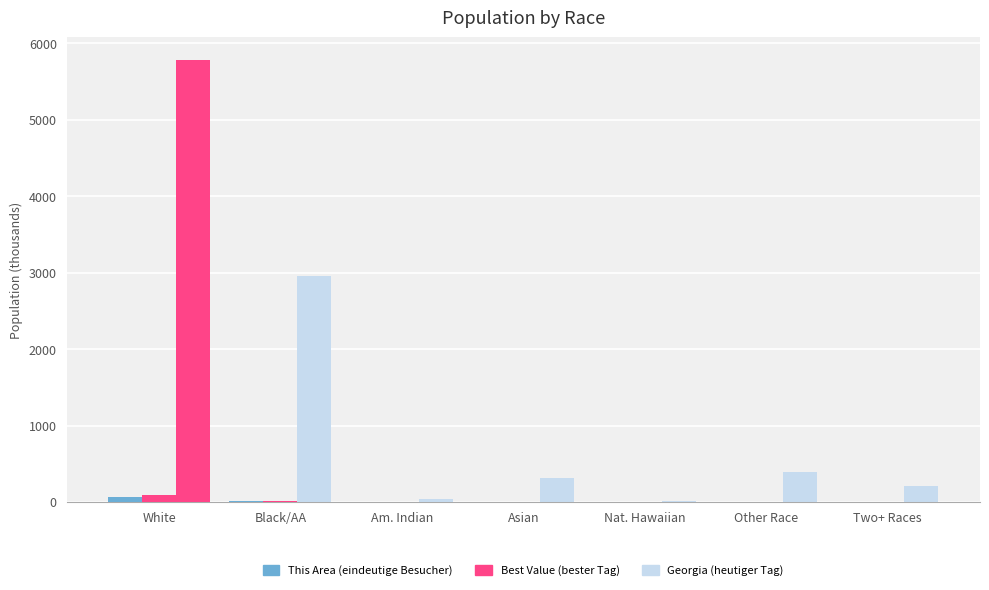

How many groups of bars are there?

7